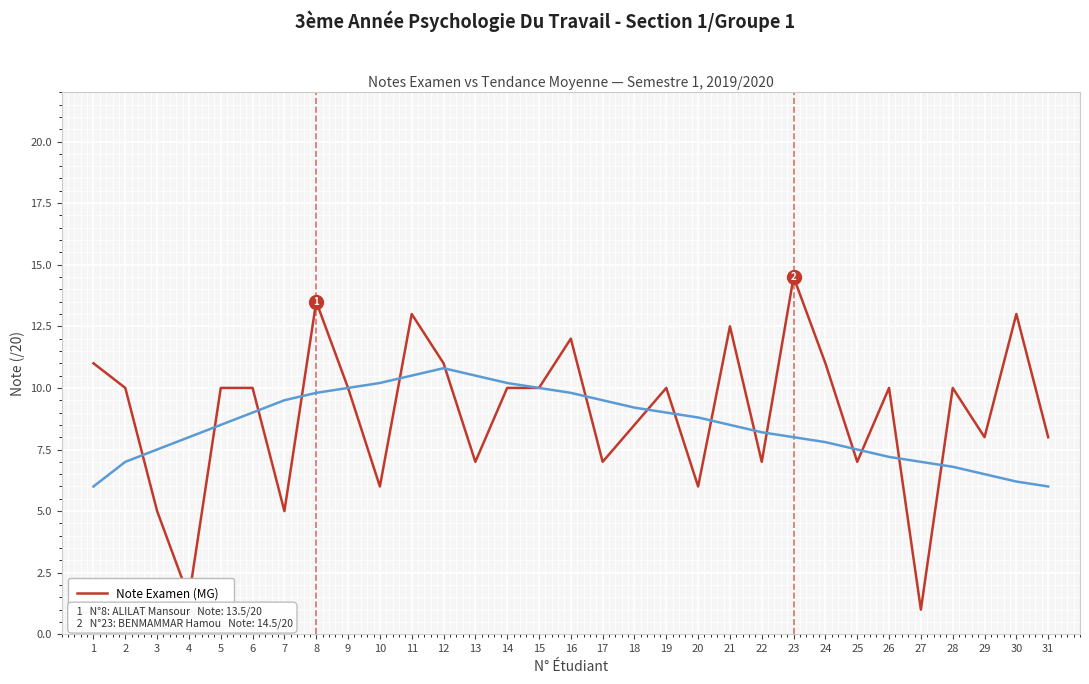

At which category does Note Examen (MG) reach its first local valley?

4